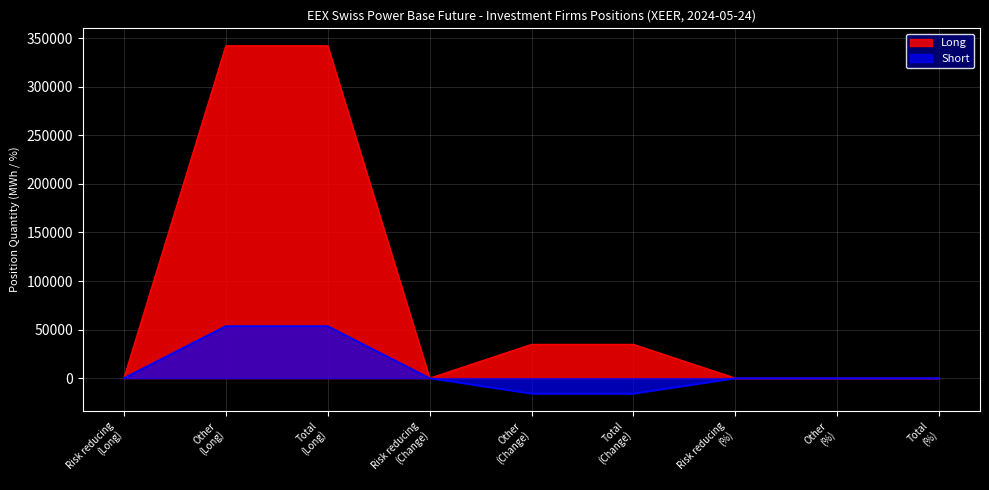

Is the value of Short at Other
(Change) greater than the value of Long at Other
(Change)?

No